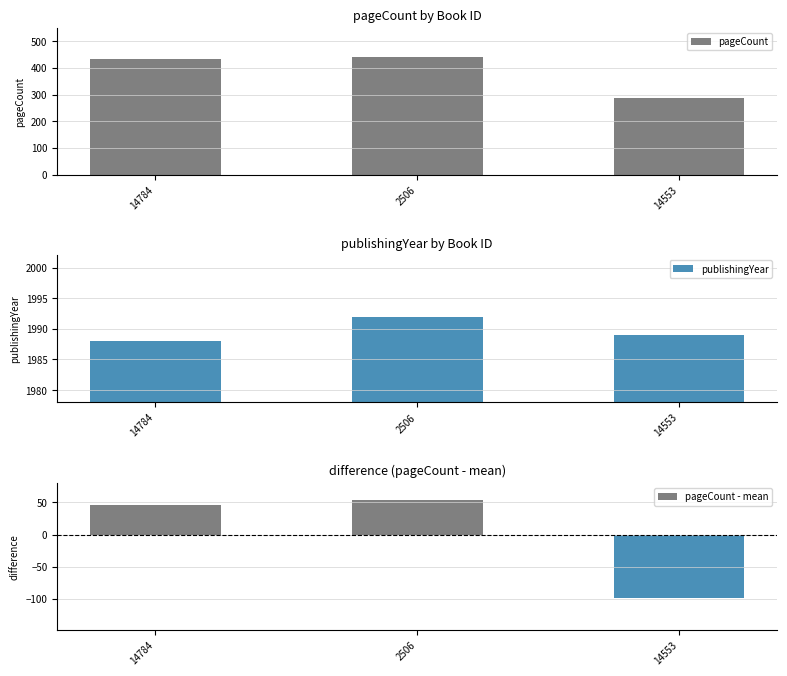

List the labels in order of pageCount value, smallest first.

14553, 14784, 2506